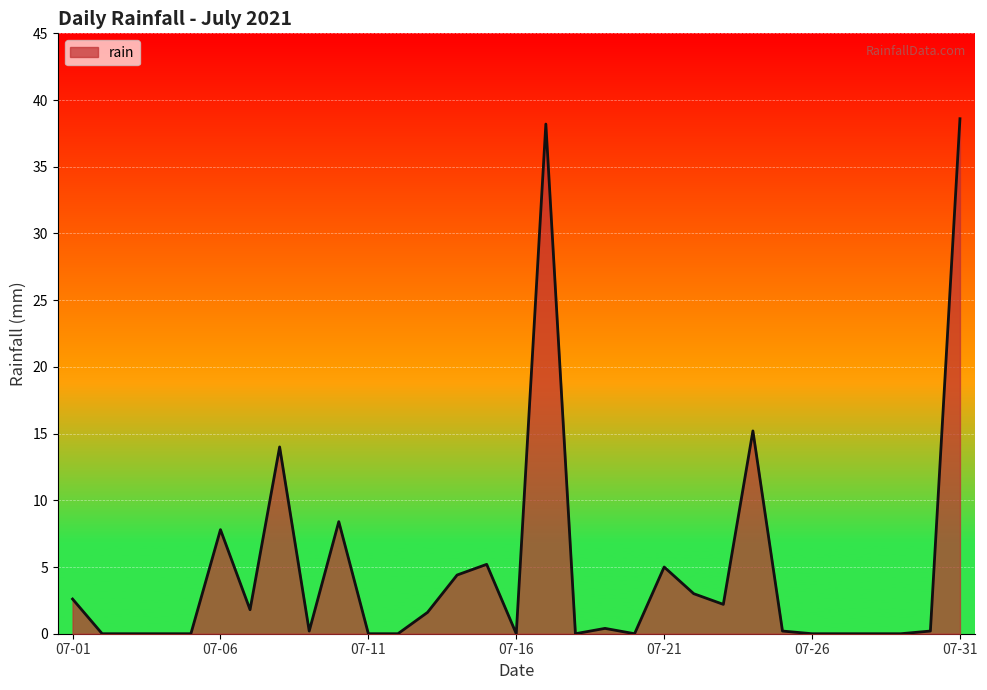

What is the greatest value displayed?

38.6